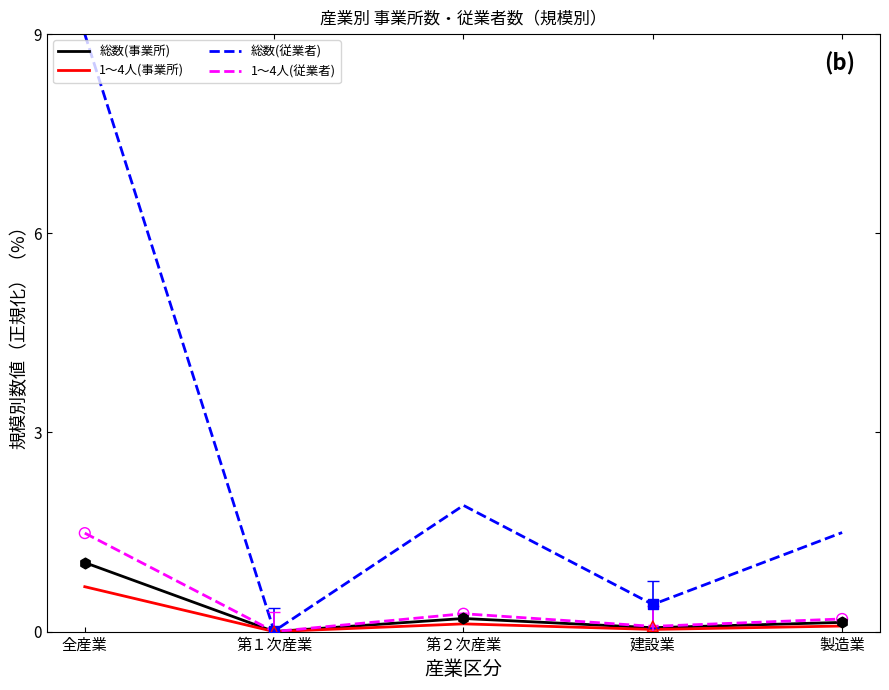

At which category is the sum across all series the highest?

全産業